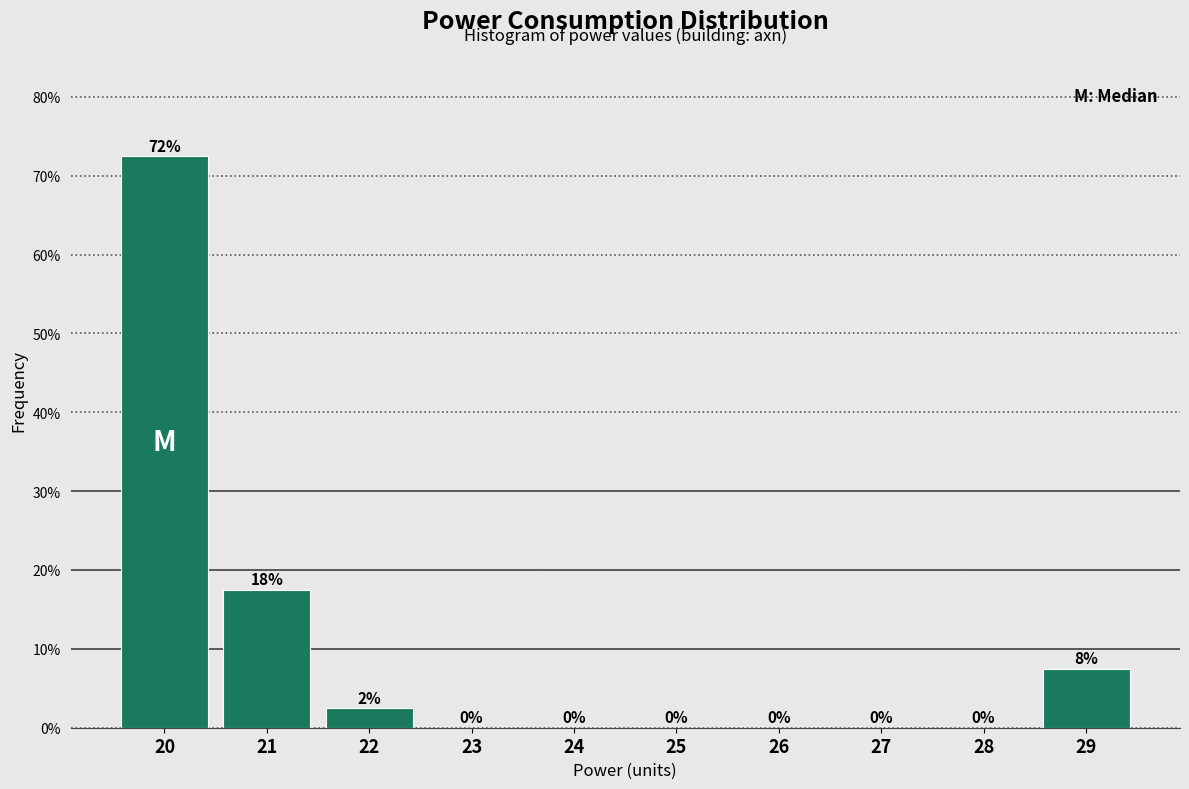

Over which range of the x-axis is the bar tallest?

19.5 to 20.5